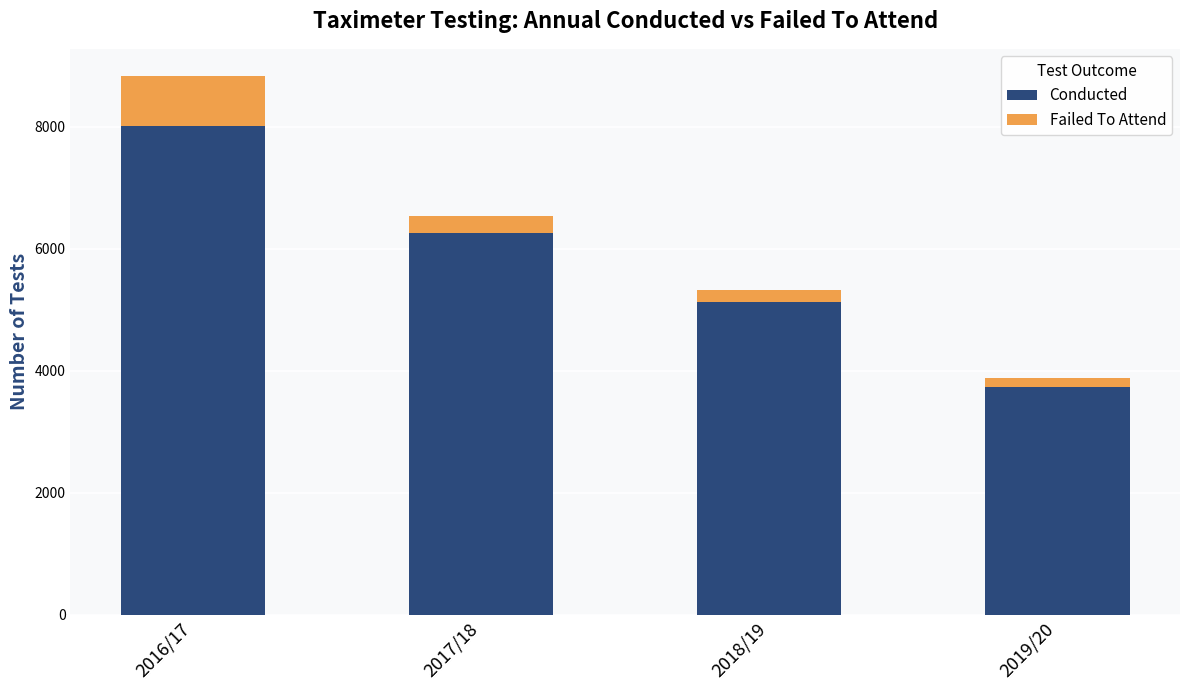

What is the average value of the Conducted series?

5785